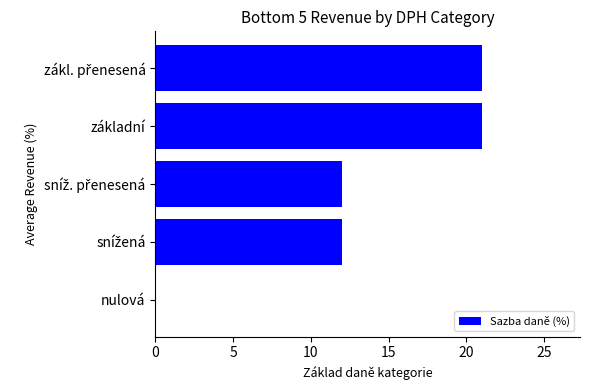

What is the sum of all values?

66